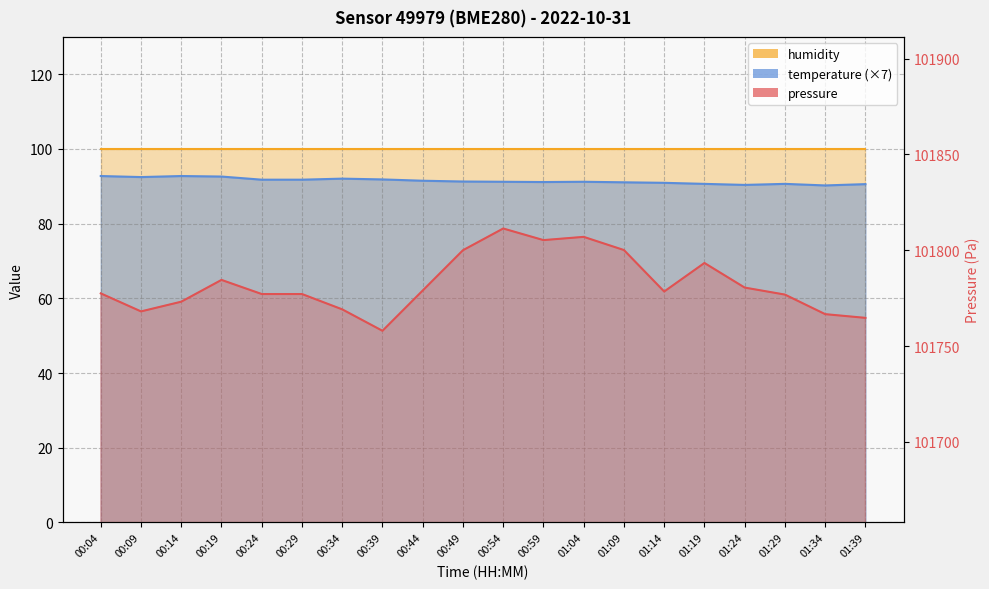

What is the spread (max minus min) of values at 00:24?

101685.4